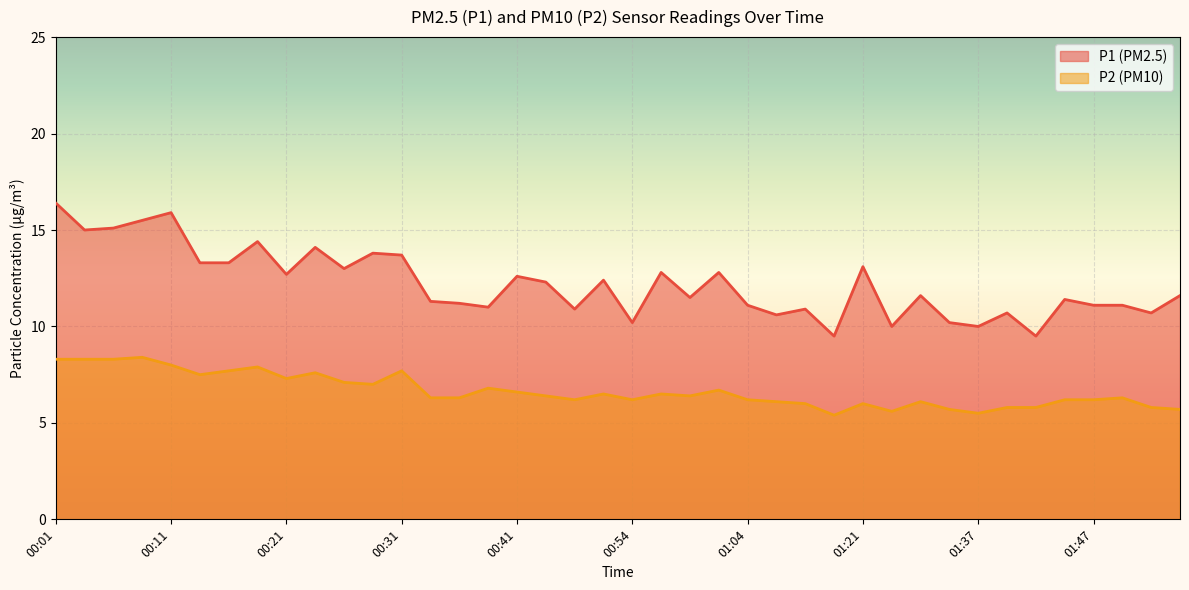

Where is the first local minimum for P2?

00:13